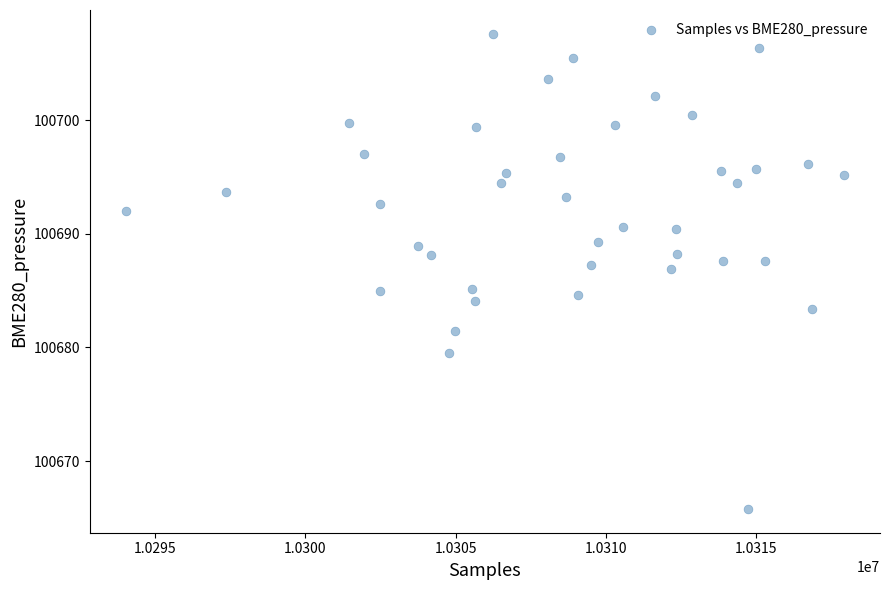

What is the range of X values (max minus min)?

23909.0